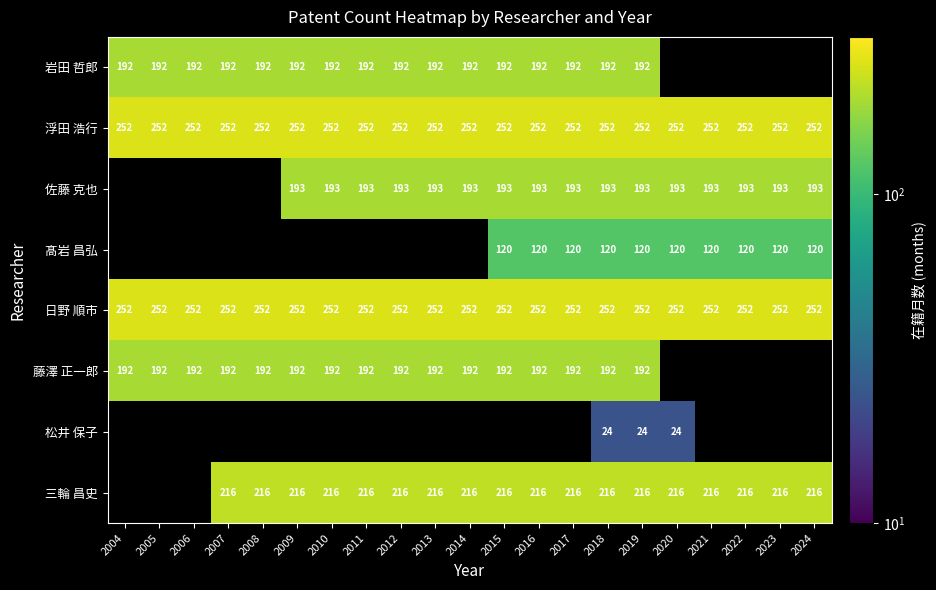

At which category is the sum across all series the highest?

2018